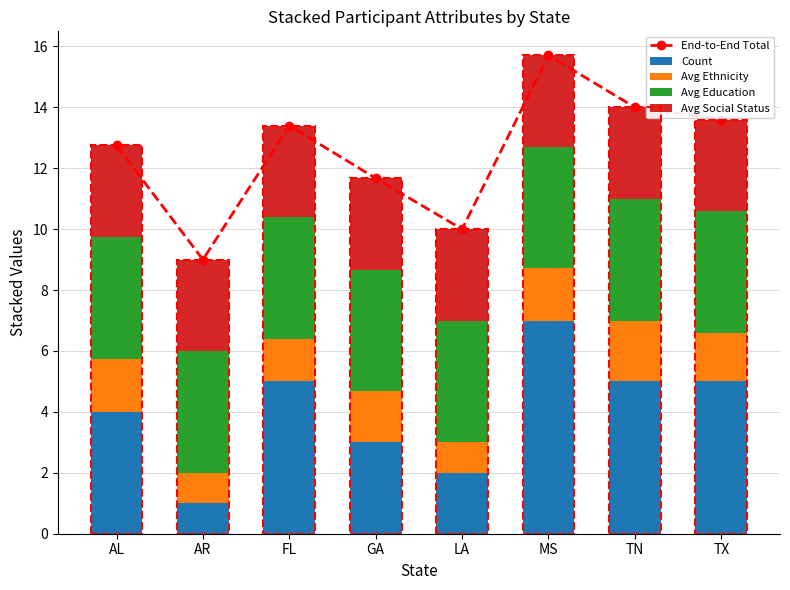

Which category has the lowest value in the Count series?

AR